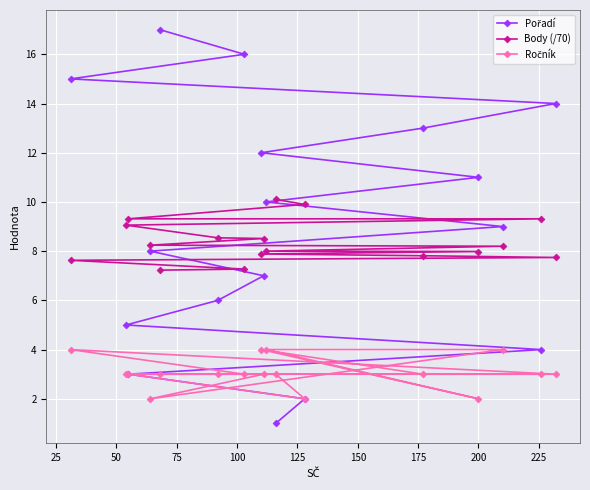

In Ročník, how many points are higher than both neighbors (excluding endpoints)?

2